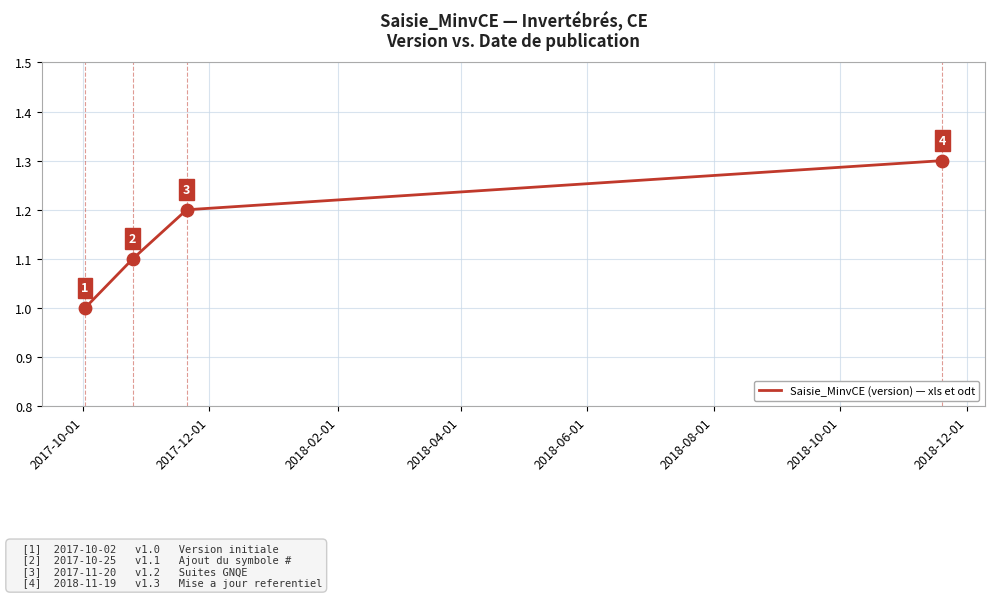

What is the greatest value displayed?

1.3